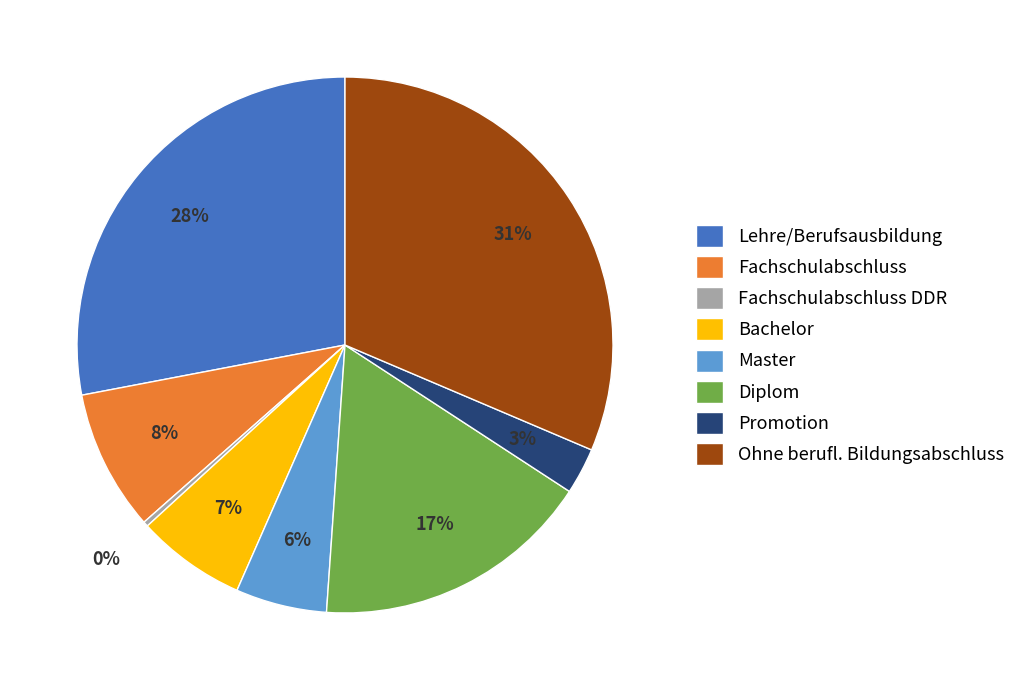

Does any single category account for the majority?

No